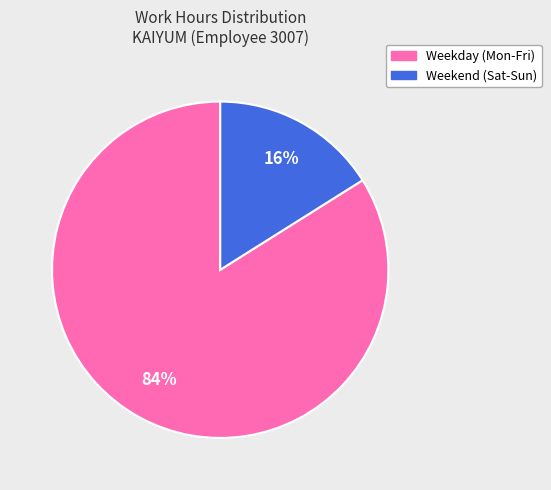

Is the sum of Weekend (Sat-Sun) and Weekday (Mon-Fri) greater than half?

Yes